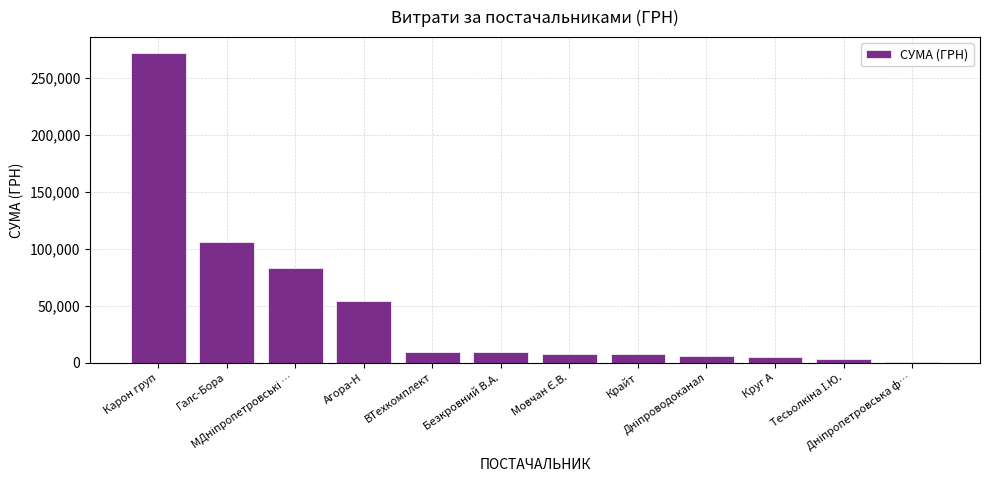

What is the greatest value displayed?

272422.2